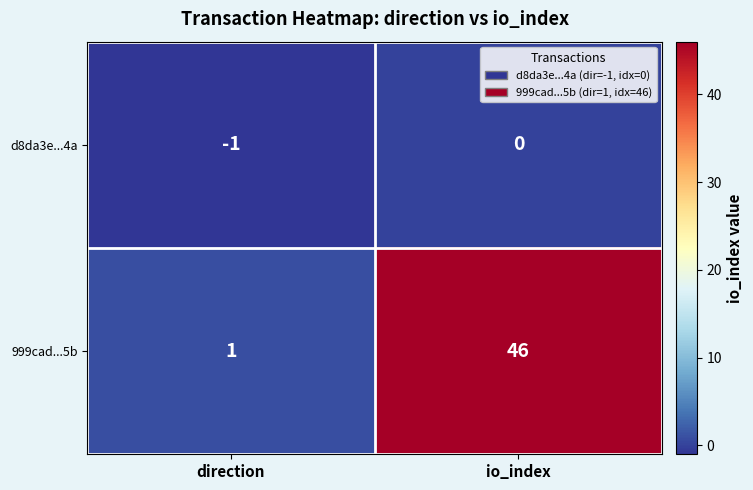

At which category does the chart reach its minimum across all series?

direction